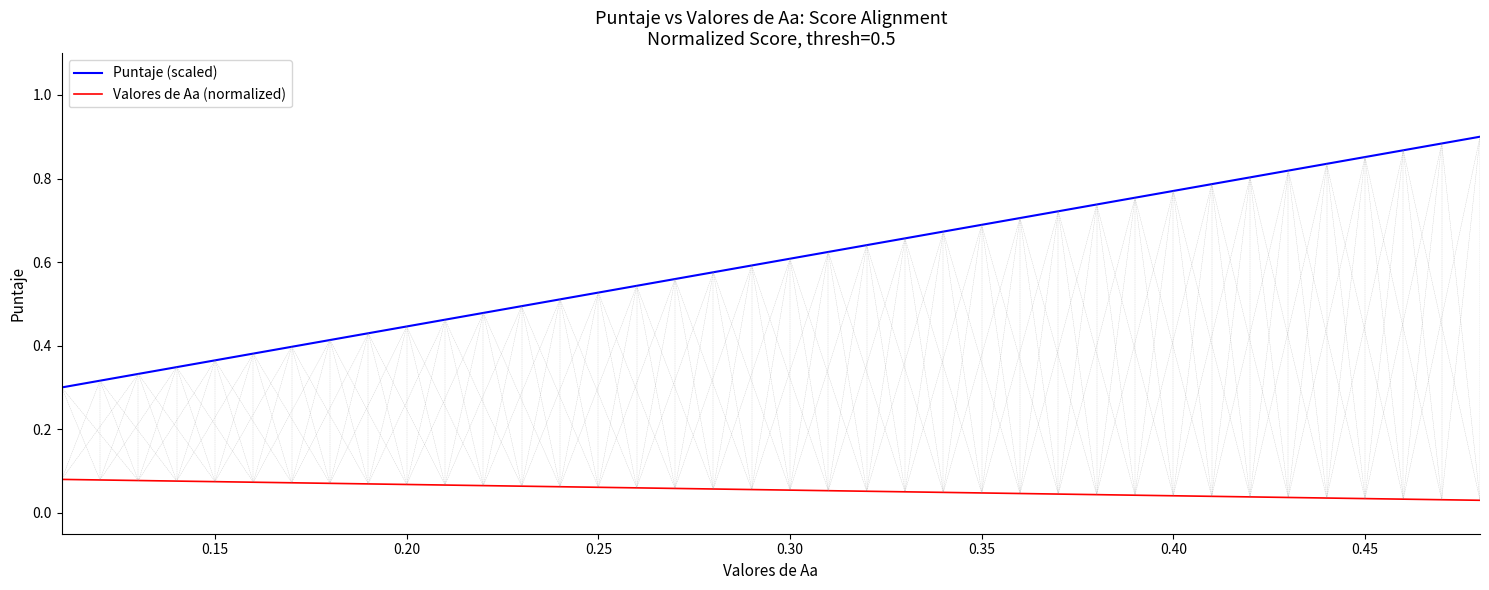

Which series has the widest spread of values?

Puntaje (scaled)